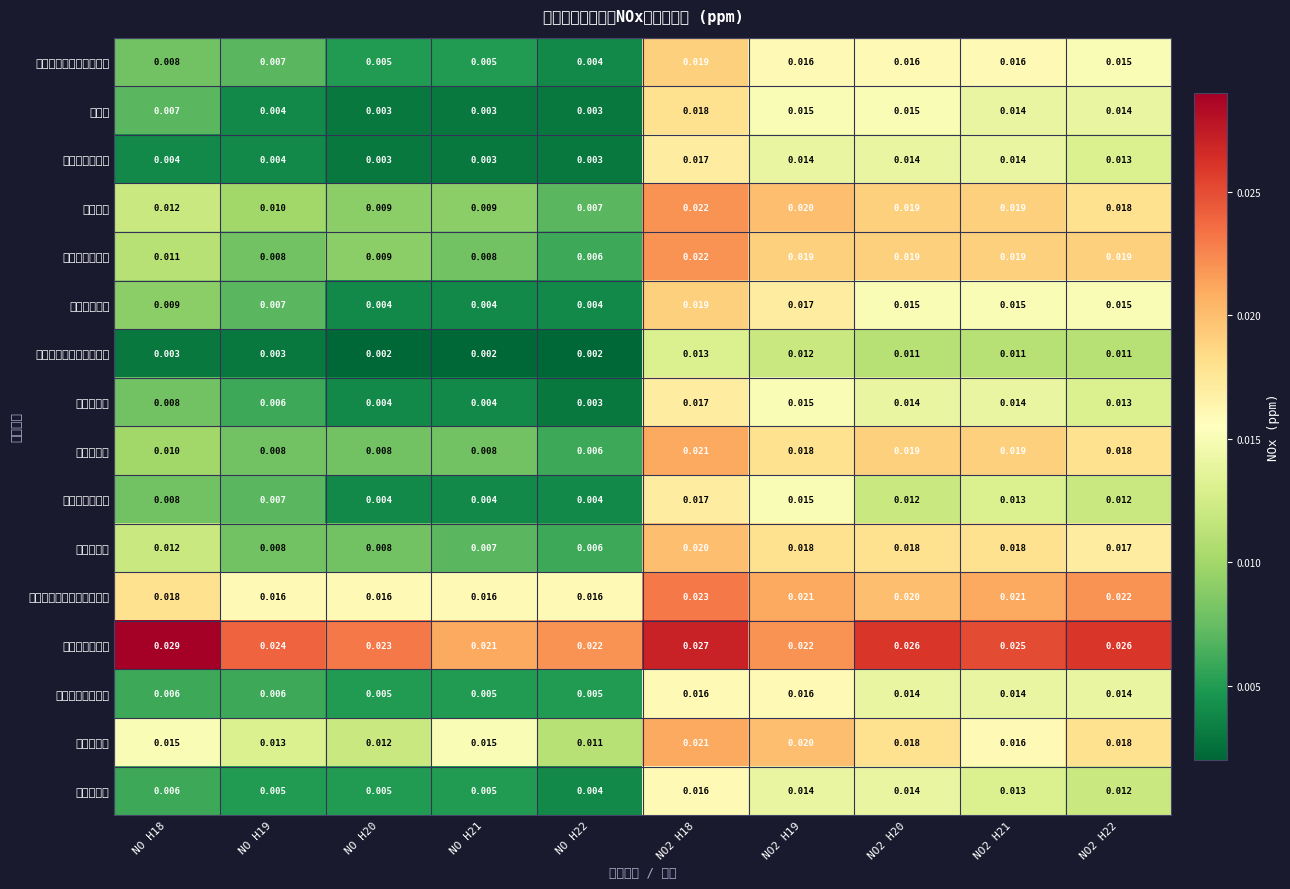

Is the value of 旧高野福祉施設合同会館 at NO2 H19 greater than the value of 衛生環境研究所 at NO H18?

Yes